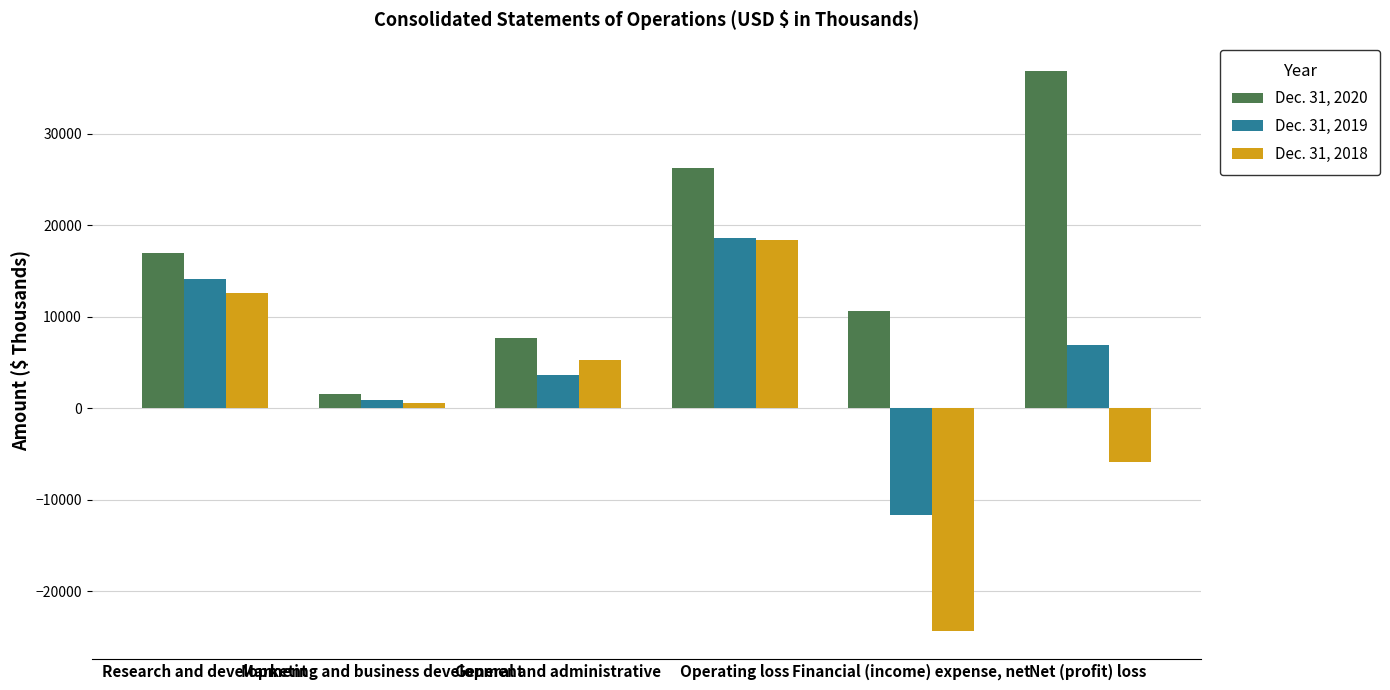

Count the number of data series in this chart.

3